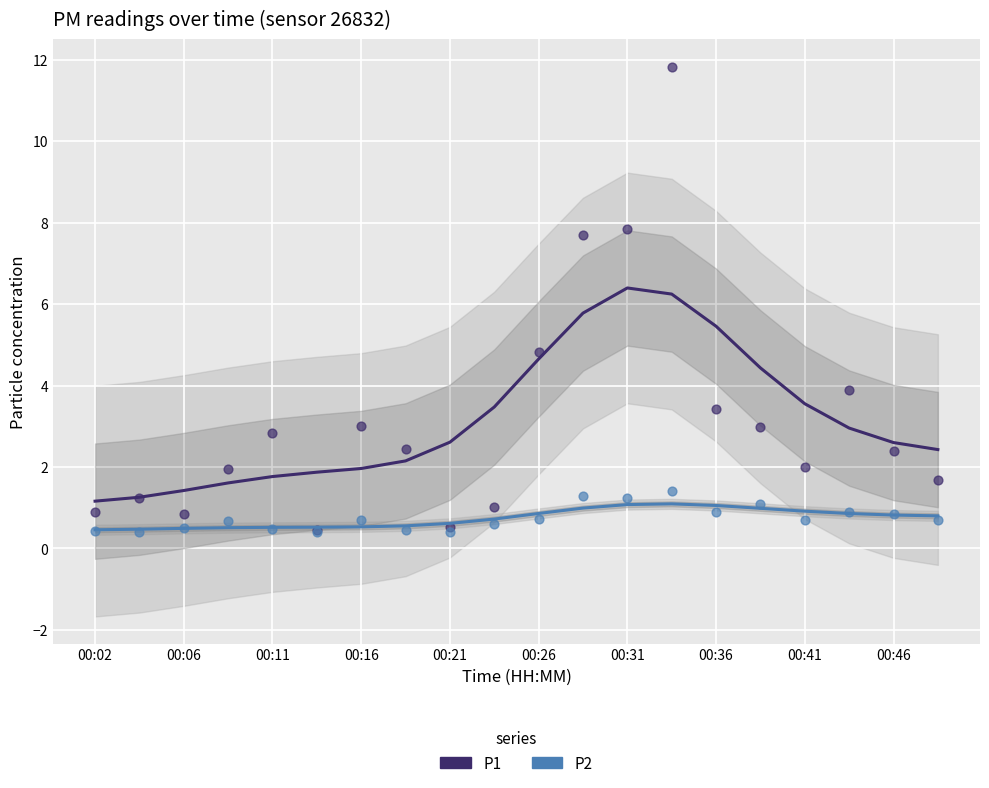

Is the value of P1 at 00:46 greater than the value of P2 at 18?

Yes